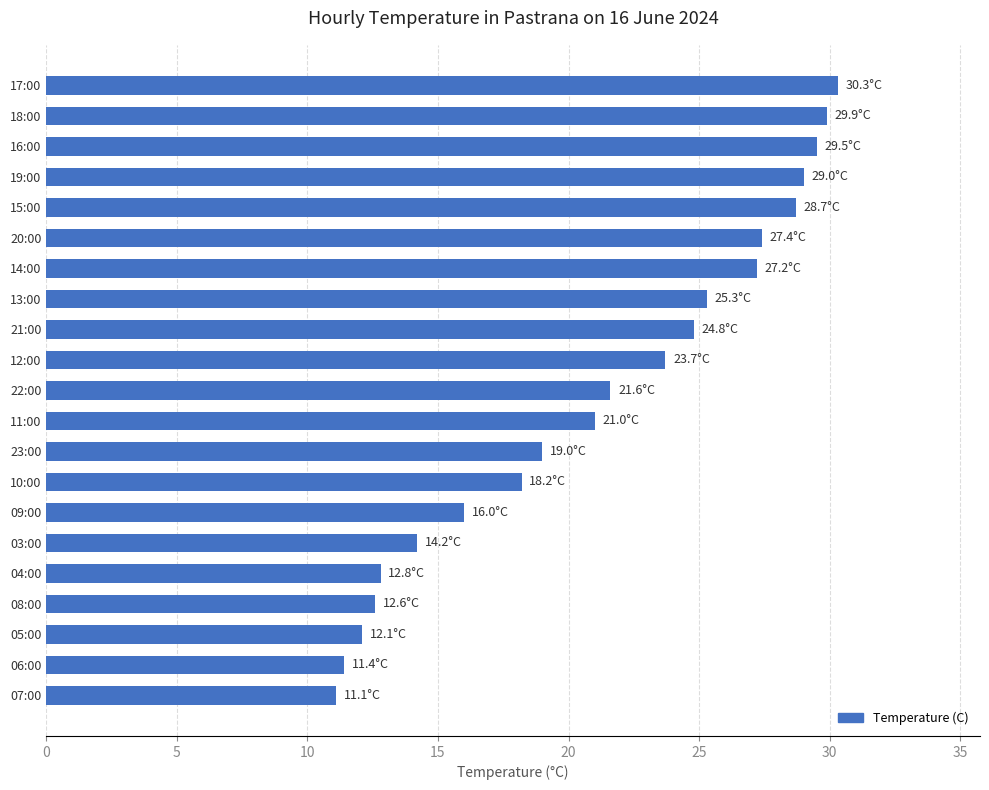

What is the difference between the second highest and second lowest values?

18.5